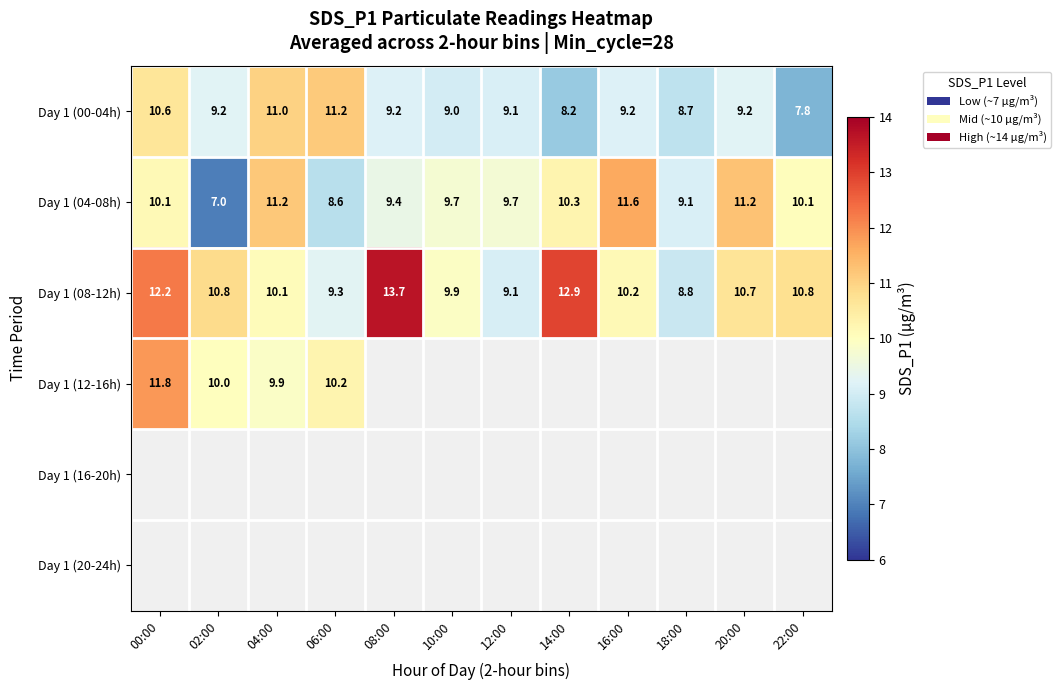

What is the greatest value displayed?

13.7